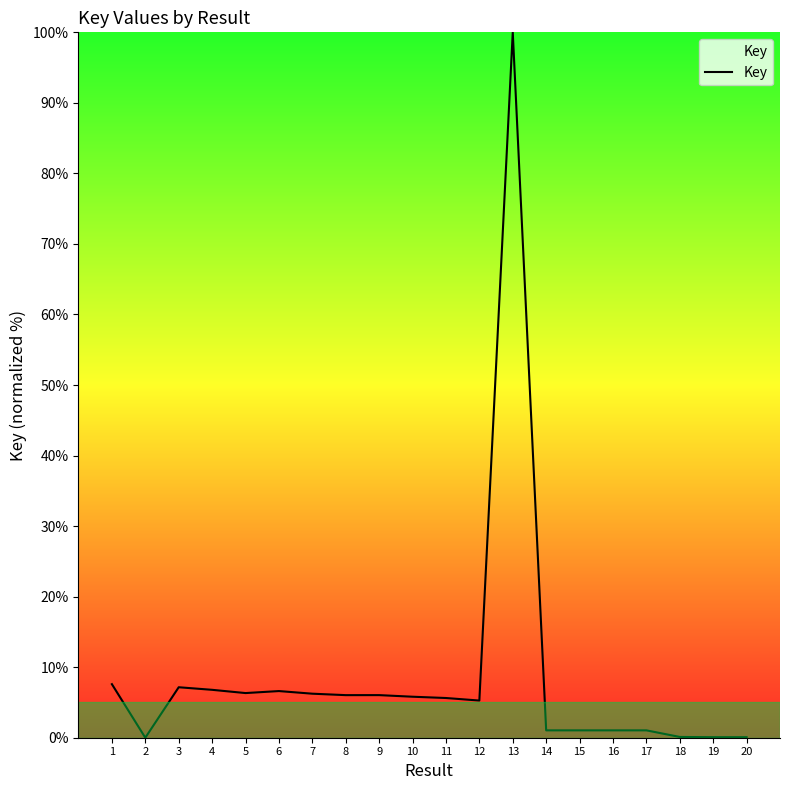

Does the chart have visible grid lines?

No